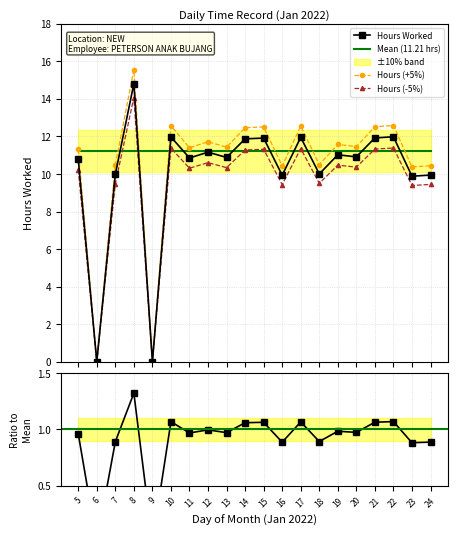

Is this an area chart (filled region under the line)?

No